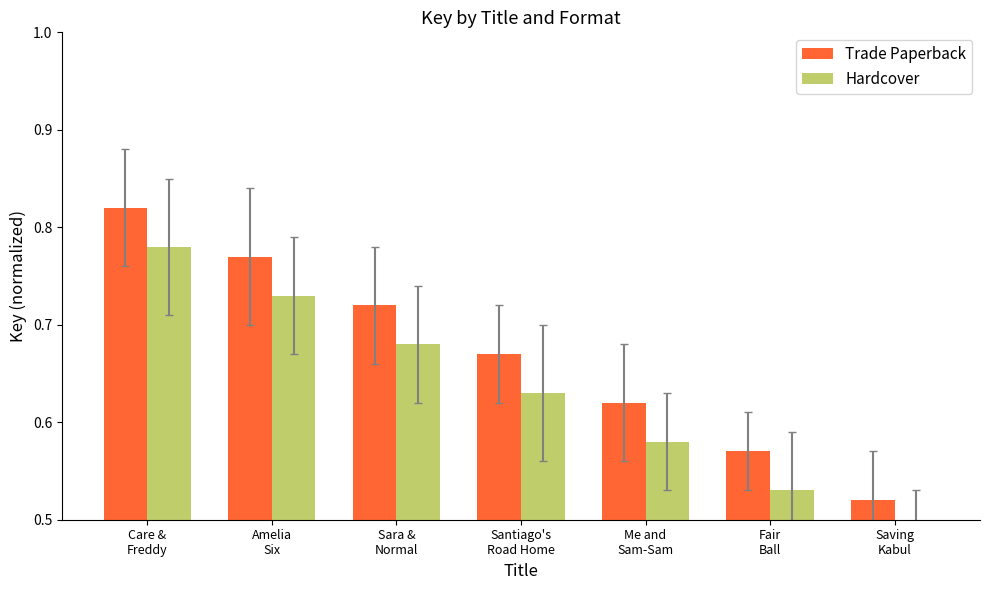

What is the label of the 5th bar from the right?

Sara &
Normal